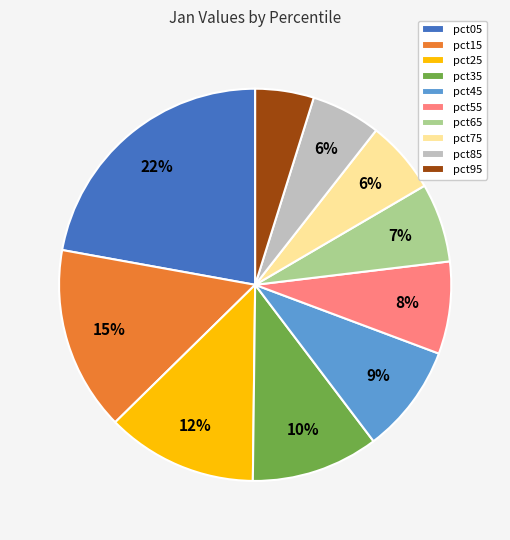

Do pct95 and pct55 together represent more than half of the pie?

No